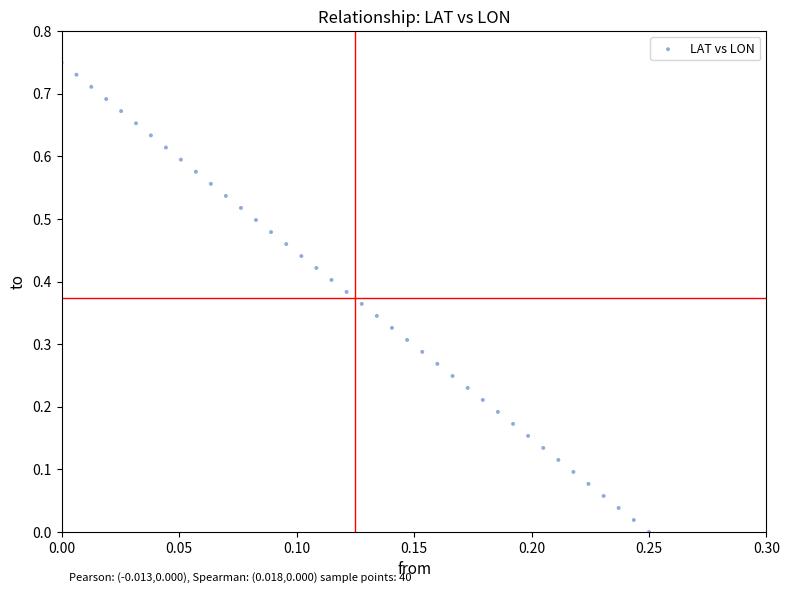

How many data points are displayed?

40